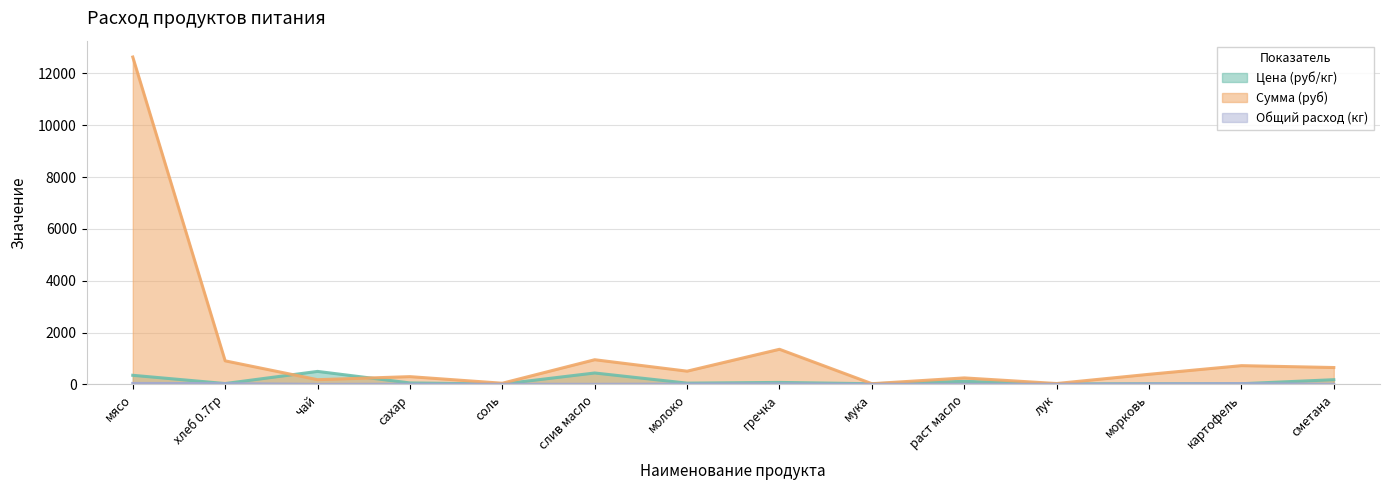

At how many categories does at least one series exceed 7163?

1